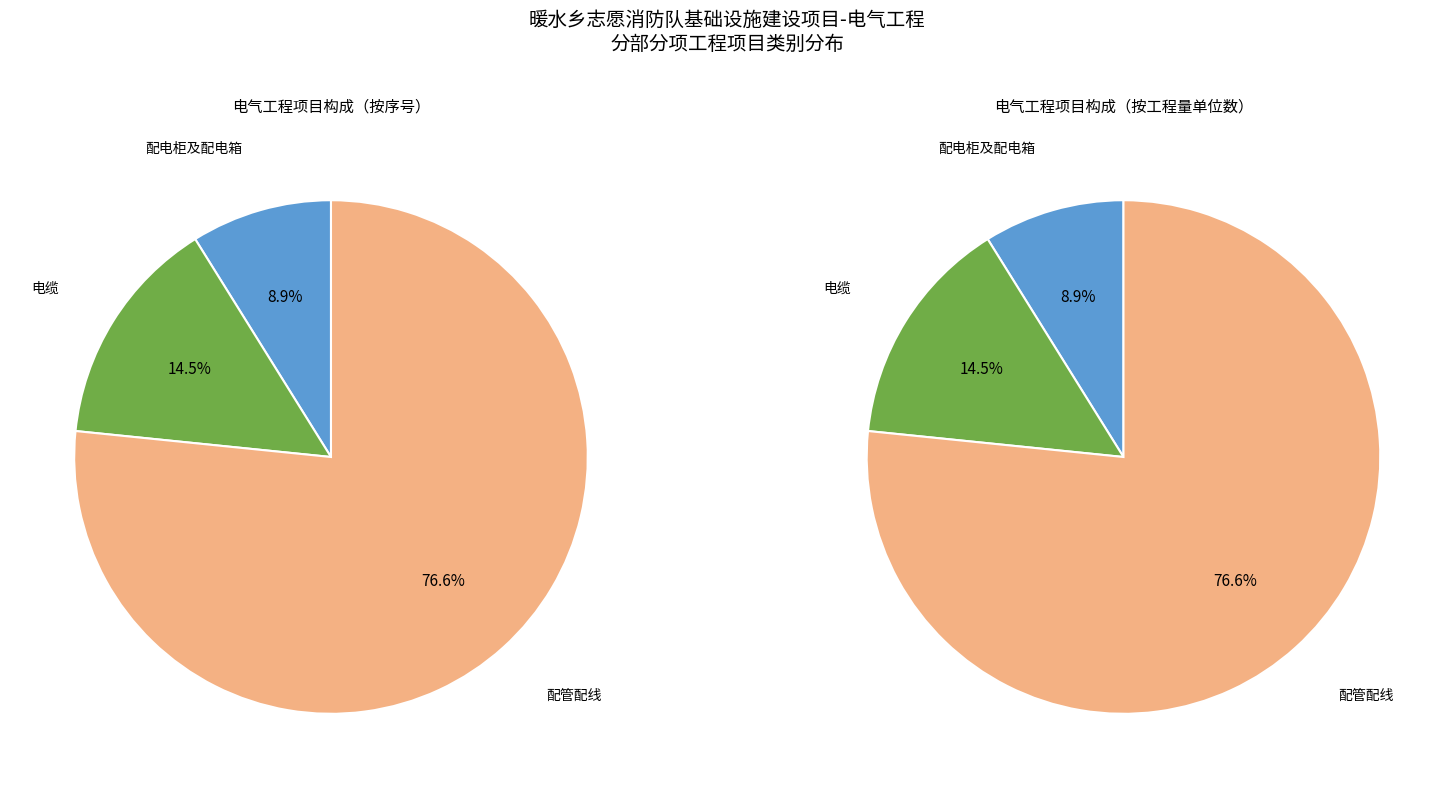

Is it true that 电缆 is 15% of the pie?

True